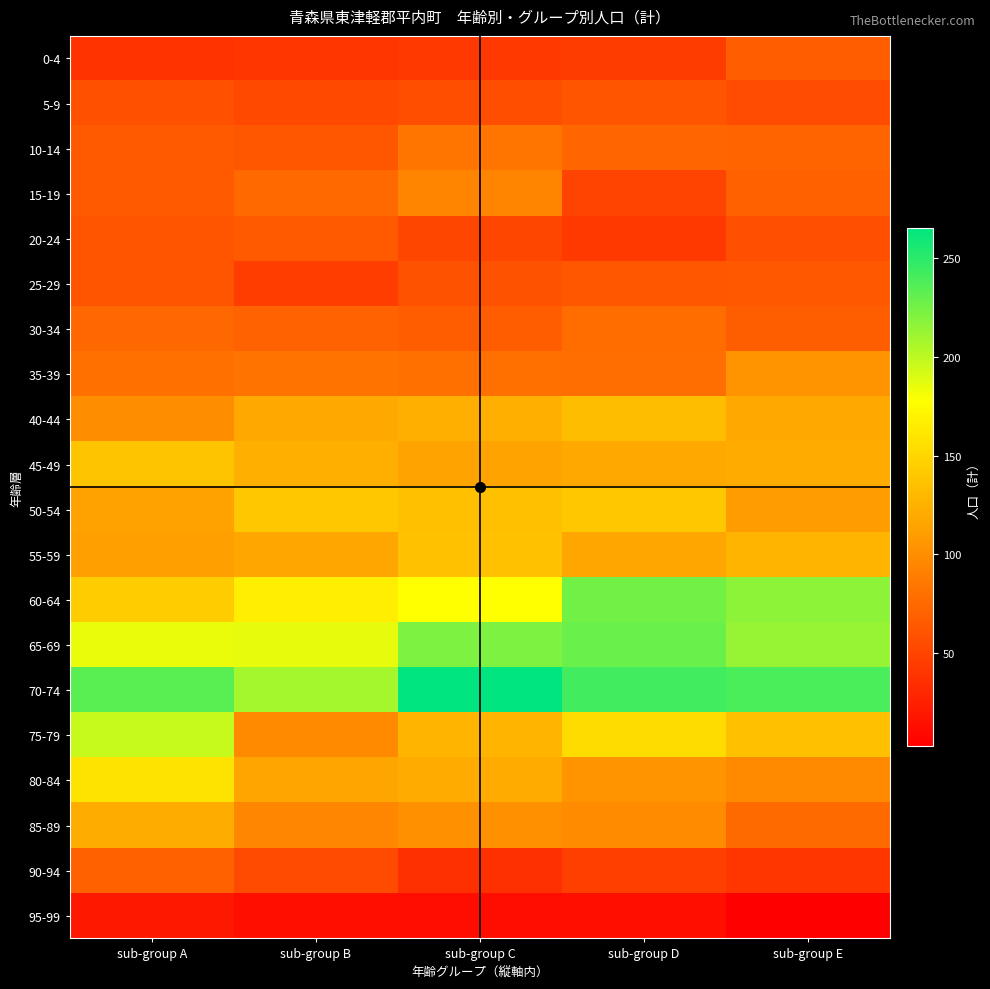

List the series in order of their peak value, lowest first.

95-99, 5-9, 25-29, 20-24, 0-4, 90-94, 30-34, 10-14, 15-19, 35-39, 85-89, 40-44, 55-59, 45-49, 50-54, 80-84, 75-79, 60-64, 65-69, 70-74